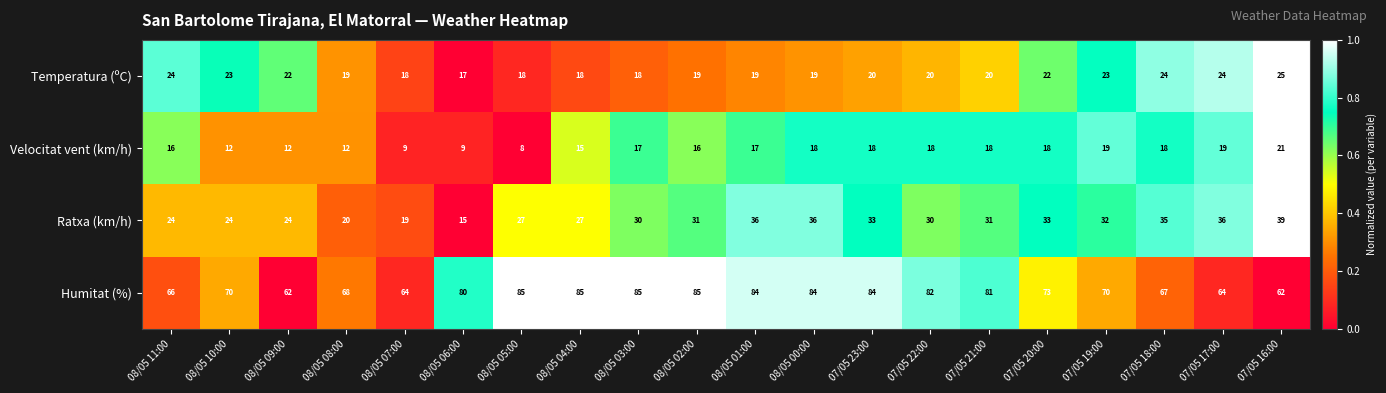

List the series in order of their peak value, lowest first.

Velocitat vent (km/h), Temperatura (ºC), Ratxa (km/h), Humitat (%)